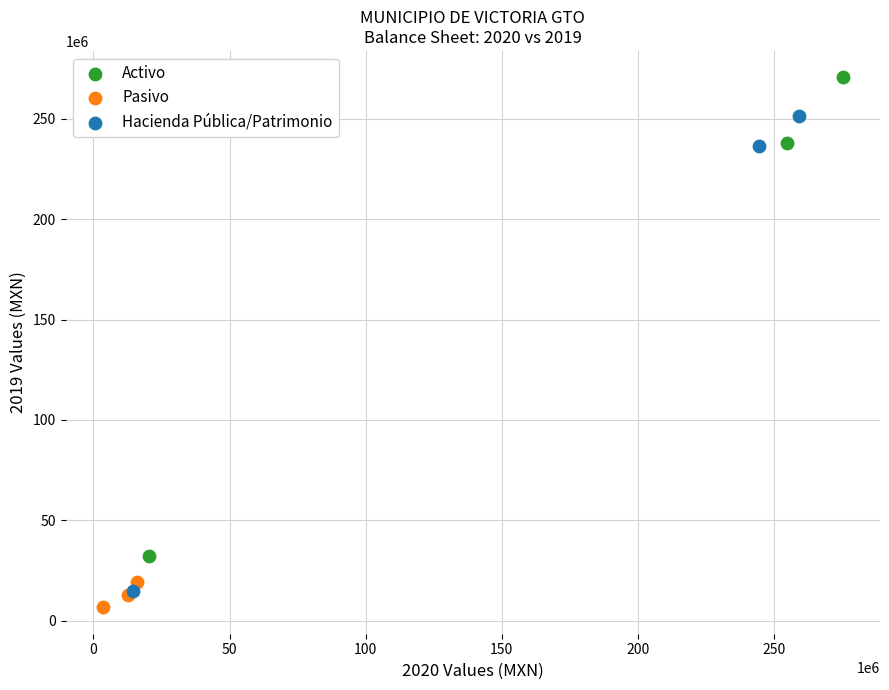

Which series has the widest spread of Y values?

Activo